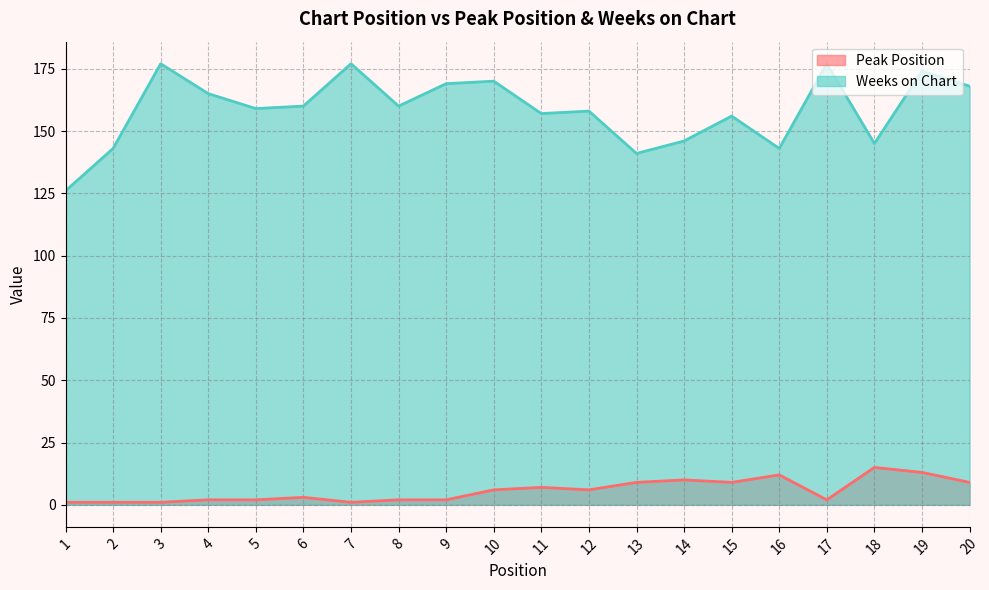

What is the difference between the highest and lowest values at 17?

175